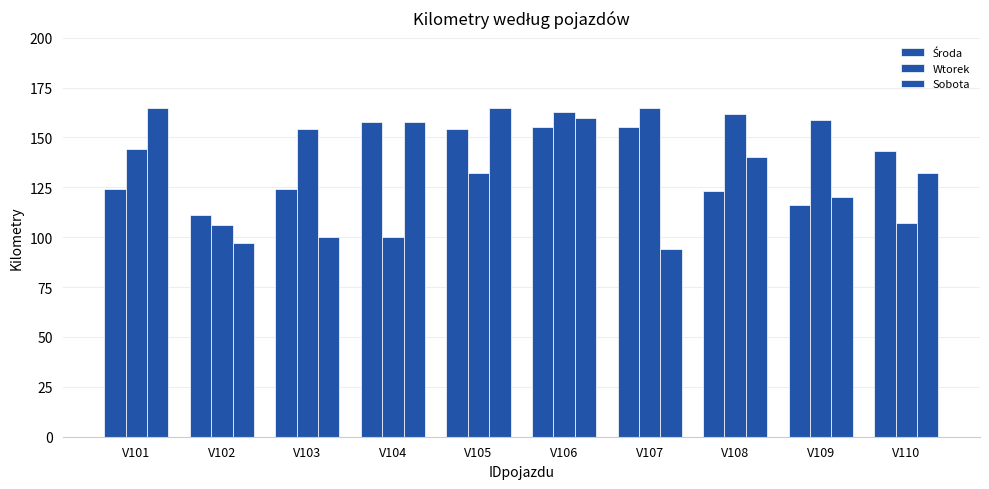

True or false: Środa has a value of 116 at V109.

True